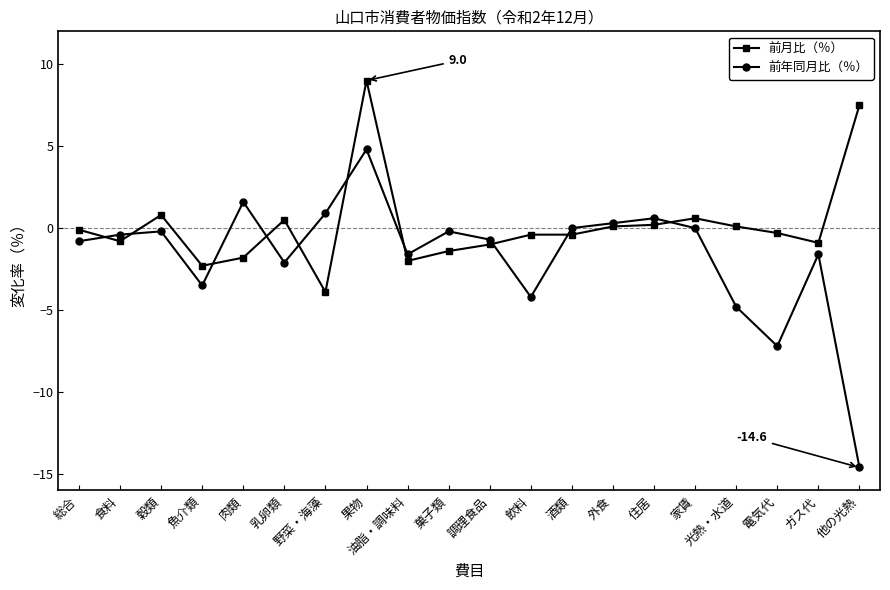

What is the label of the 1st point from the right?

他の光熱